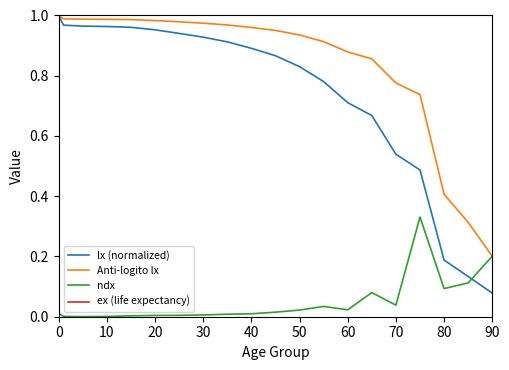

Is the value of ex (life expectancy) at 10 greater than the value of Anti-logito lx at 0?

Yes